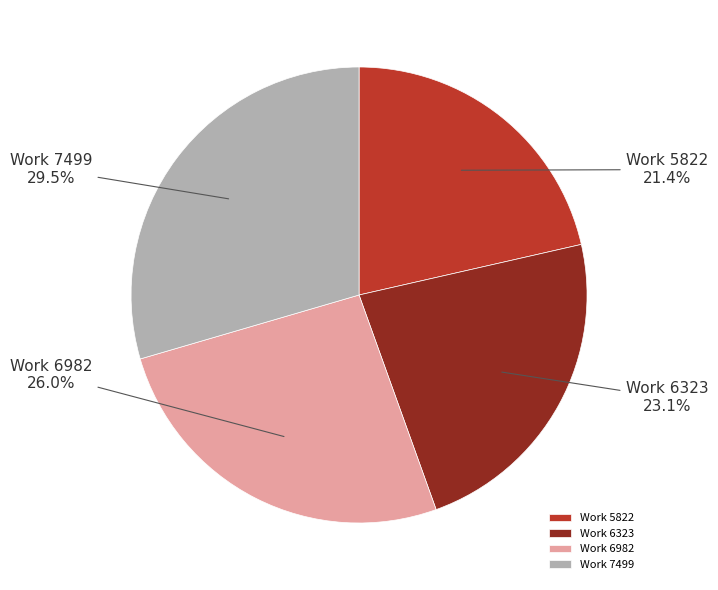

Is Work 6982 the majority of the pie?

No